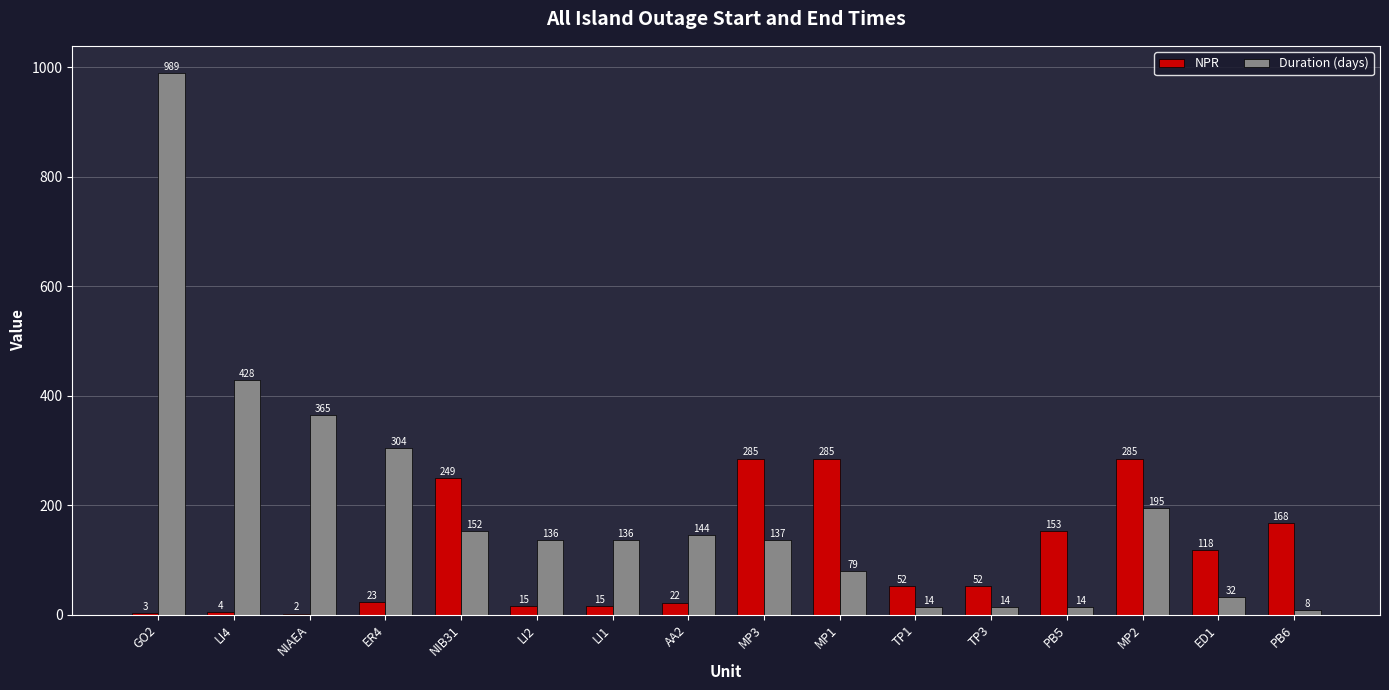

What is the average value of the NPR series?

108.2